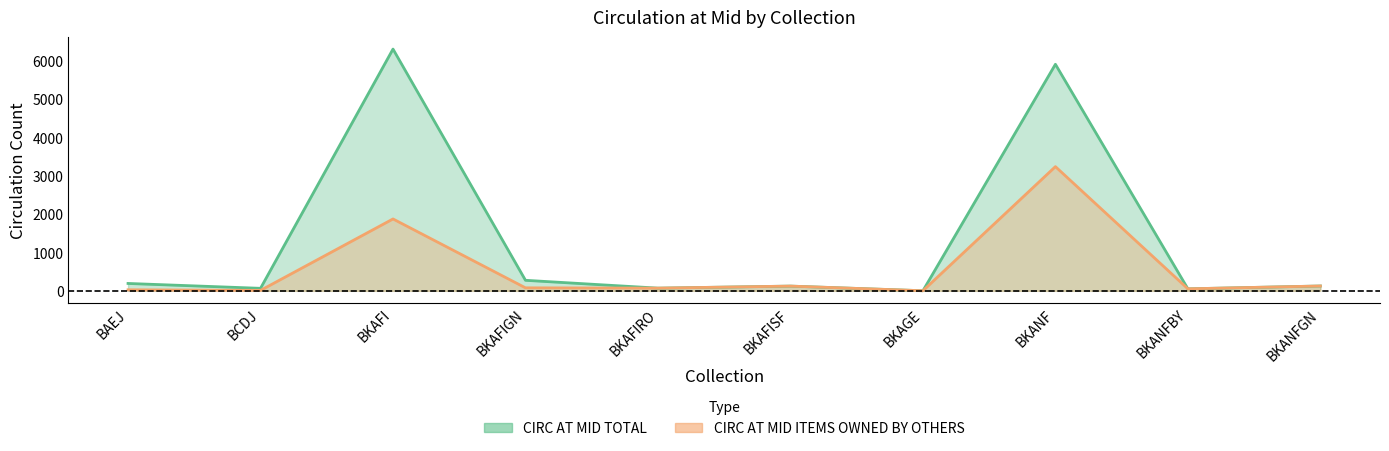

Which series has the widest spread of values?

CIRC AT MID TOTAL line